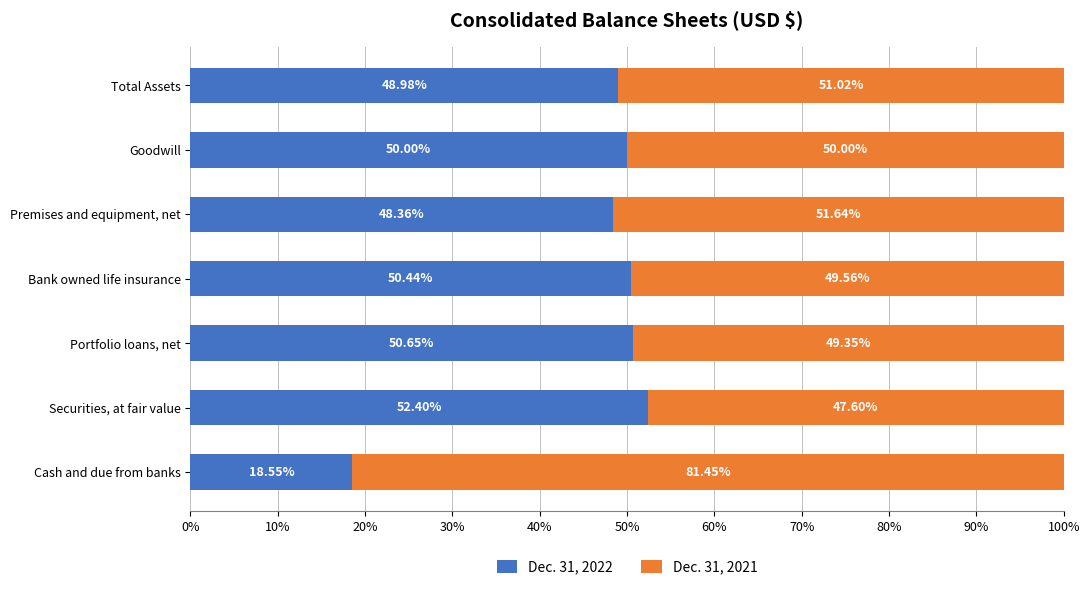

What is the difference between the Dec. 31, 2022 values at Cash and due from banks and Premises and equipment, net?

29.8